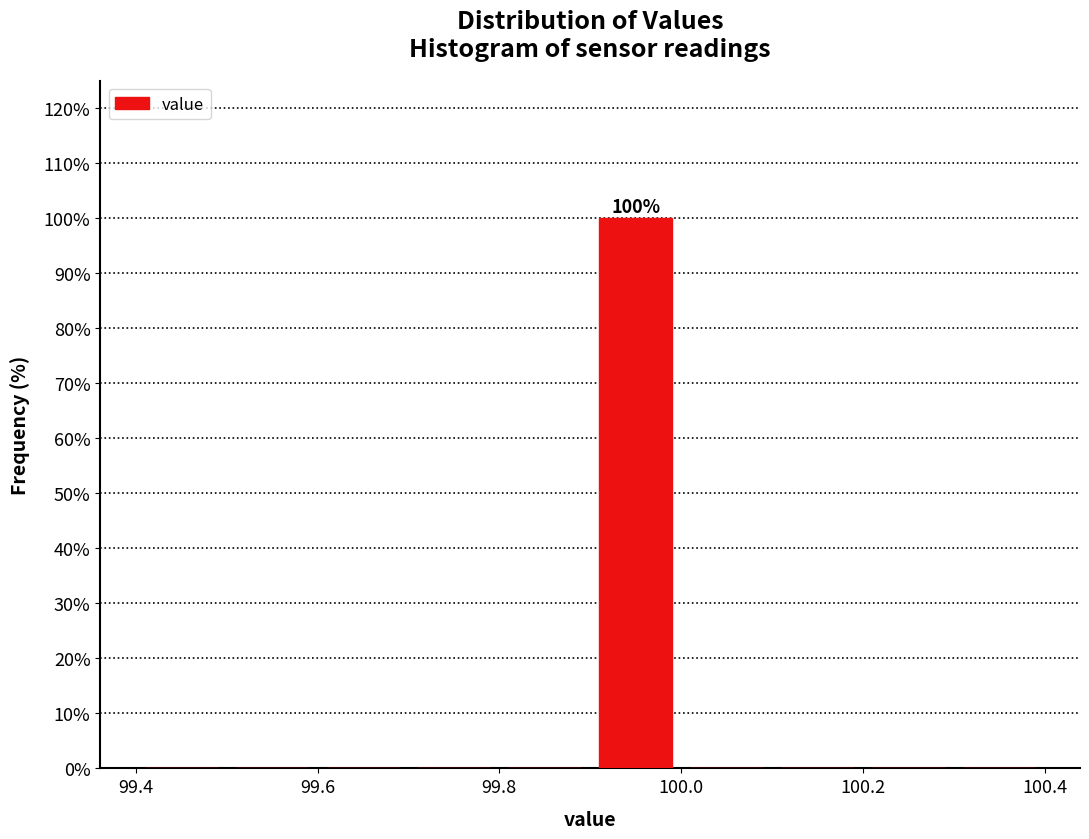

Over which range of the x-axis is the bar tallest?

99.9 to 100.0